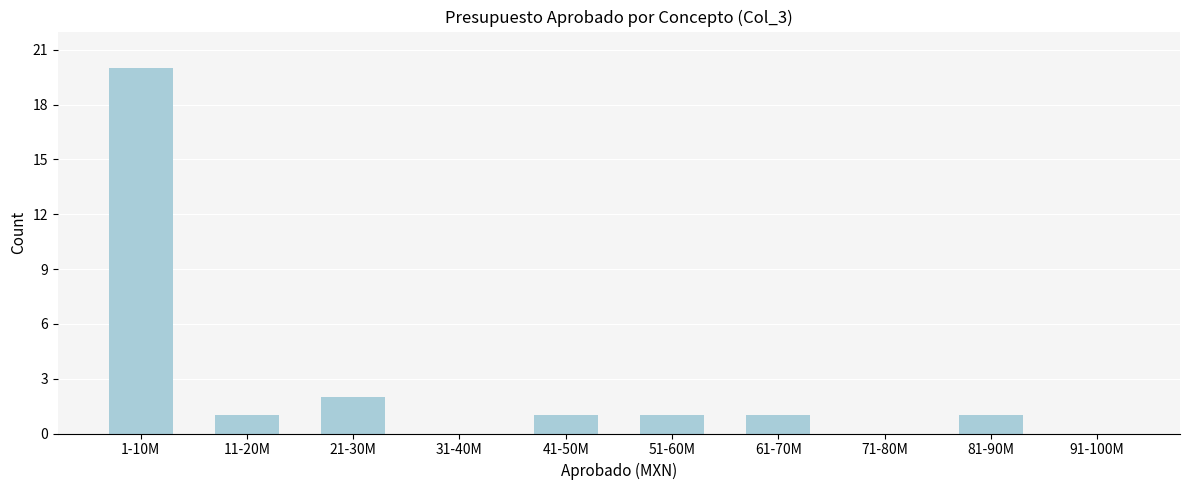

Reading left to right, what are all the values shown in this chart?

1-10M=20	11-20M=1	21-30M=2	31-40M=0	41-50M=1	51-60M=1	61-70M=1	71-80M=0	81-90M=1	91-100M=0